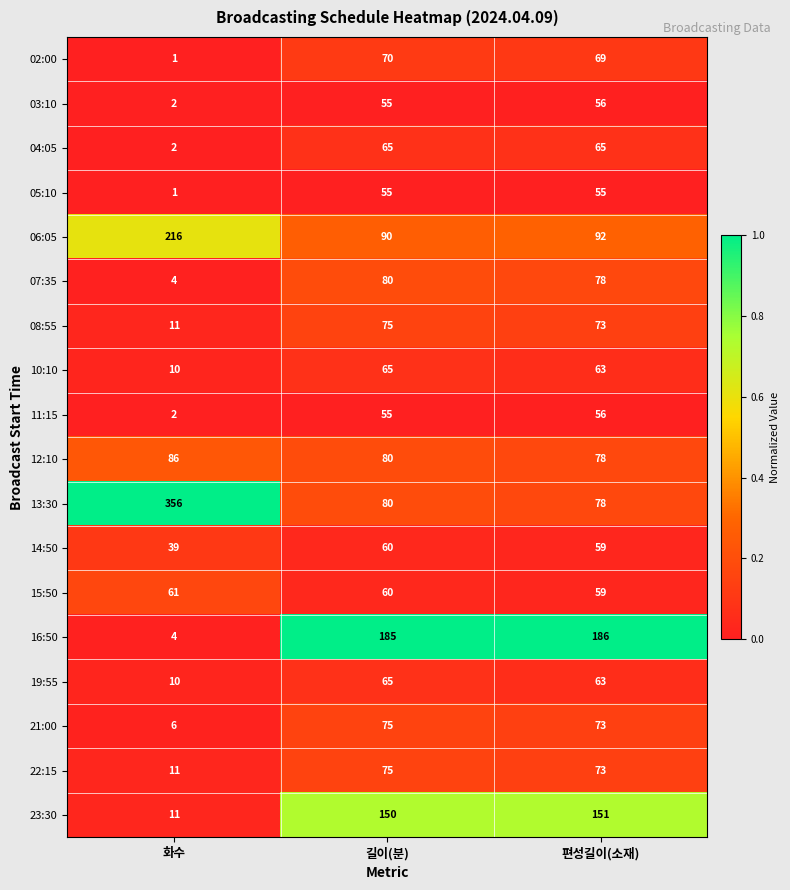

The 12:10 series shows 80 at 길이(분). True or false?

True